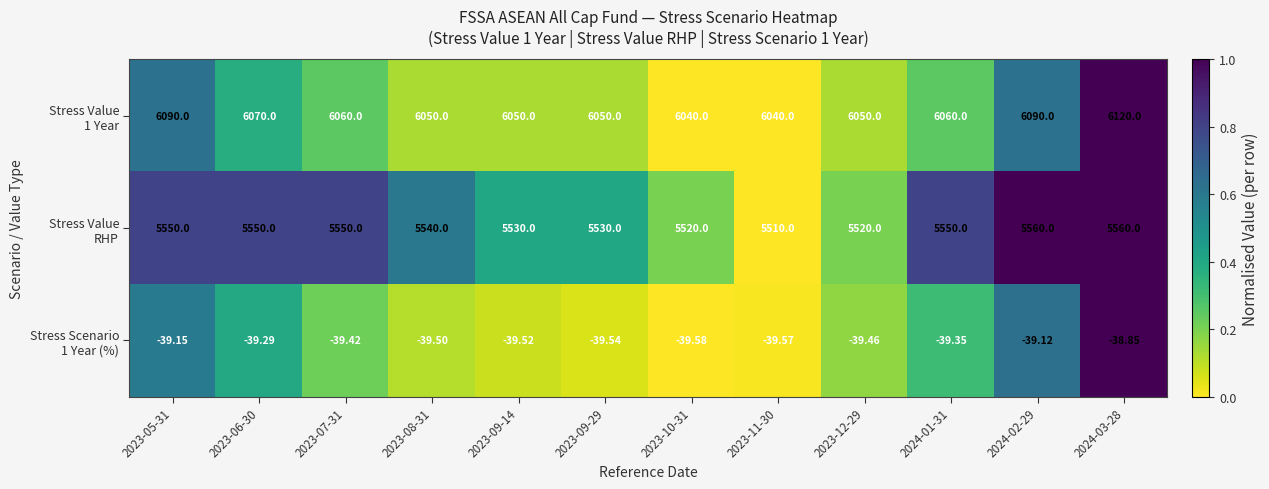

How many data points does each series have?

12